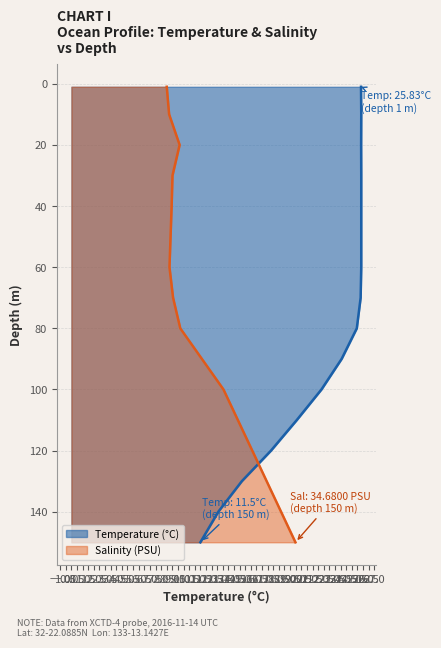

In salinity, how many points are higher than both neighbors (excluding endpoints)?

1